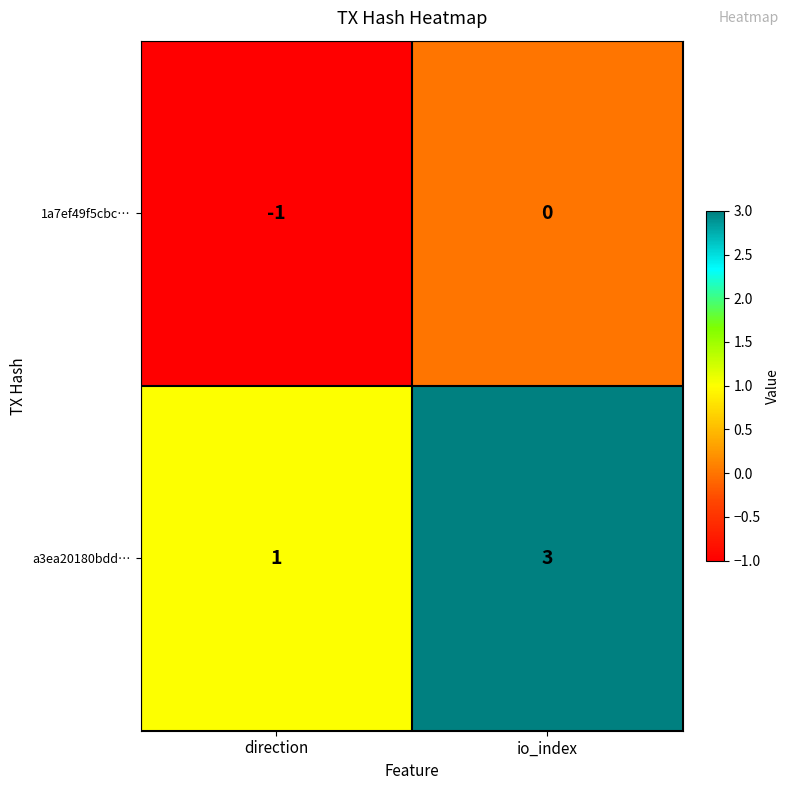

How many values in the 1a7ef49f5cbc… series are below 0?

1